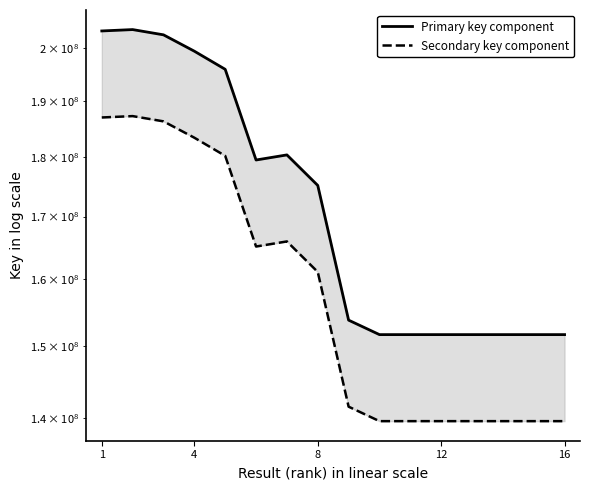

Does the chart have visible grid lines?

No